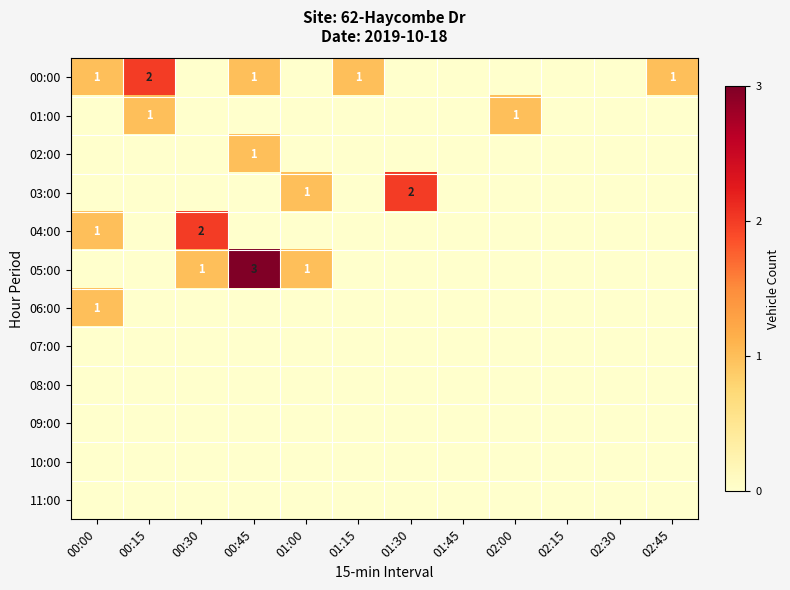

True or false: 04:00 has a value of 1 at 00:00.

True